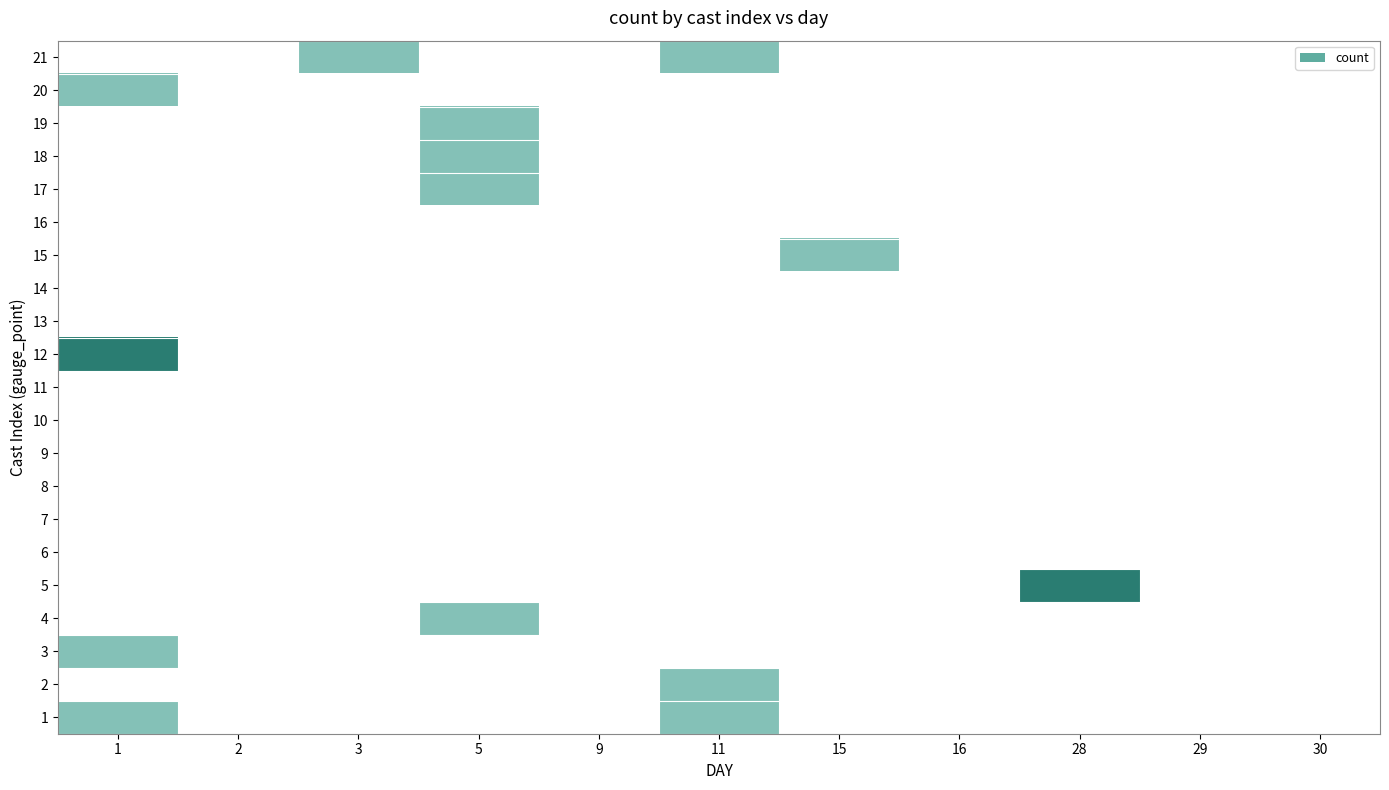

At which category is the sum across all series the highest?

1